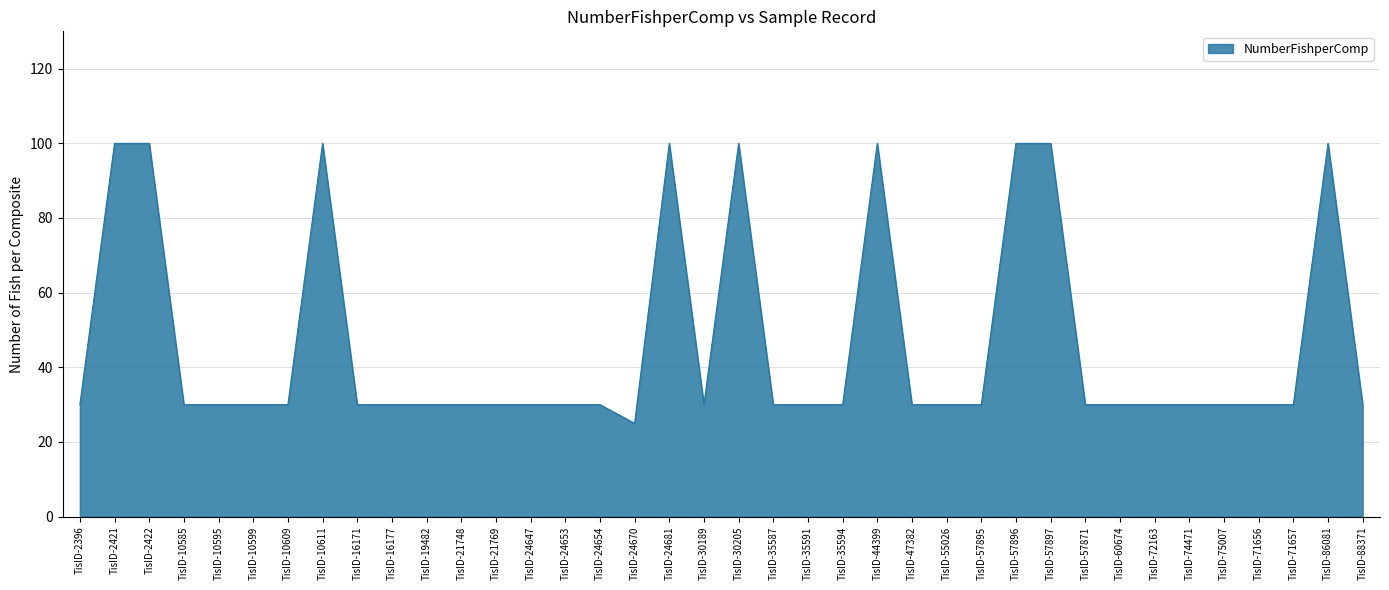

Reading left to right, transcribe all the data shown in this chart.

30	100	100	30	30	30	30	100	30	30	30	30	30	30	30	30	25	100	30	100	30	30	30	100	30	30	30	100	100	30	30	30	30	30	30	30	100	30